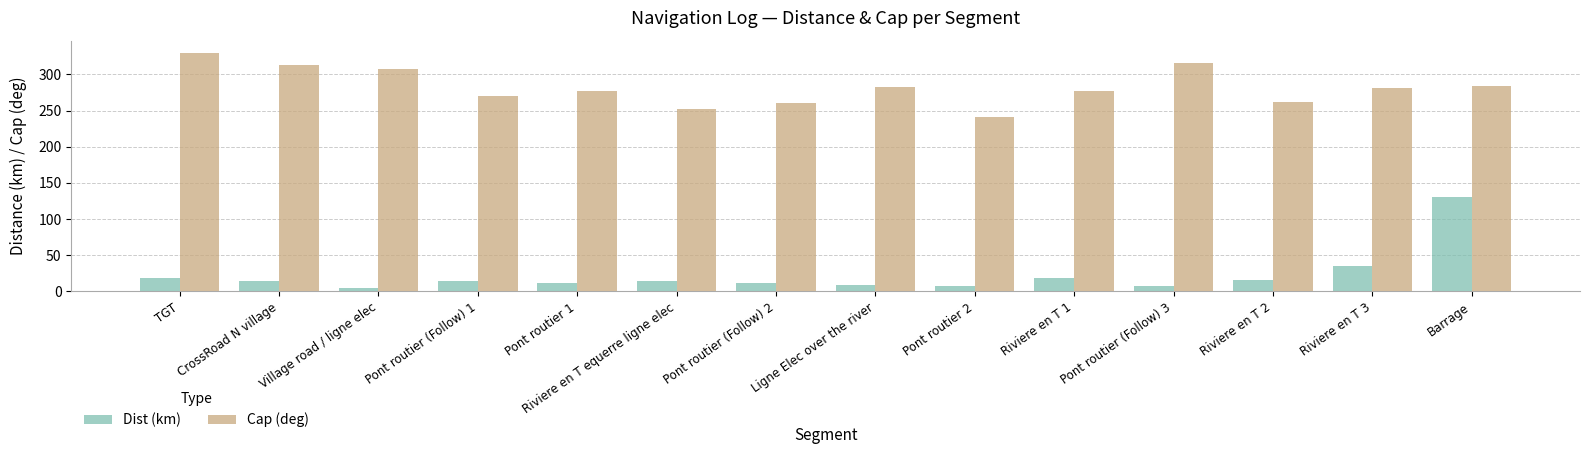

How many groups of bars are there?

14